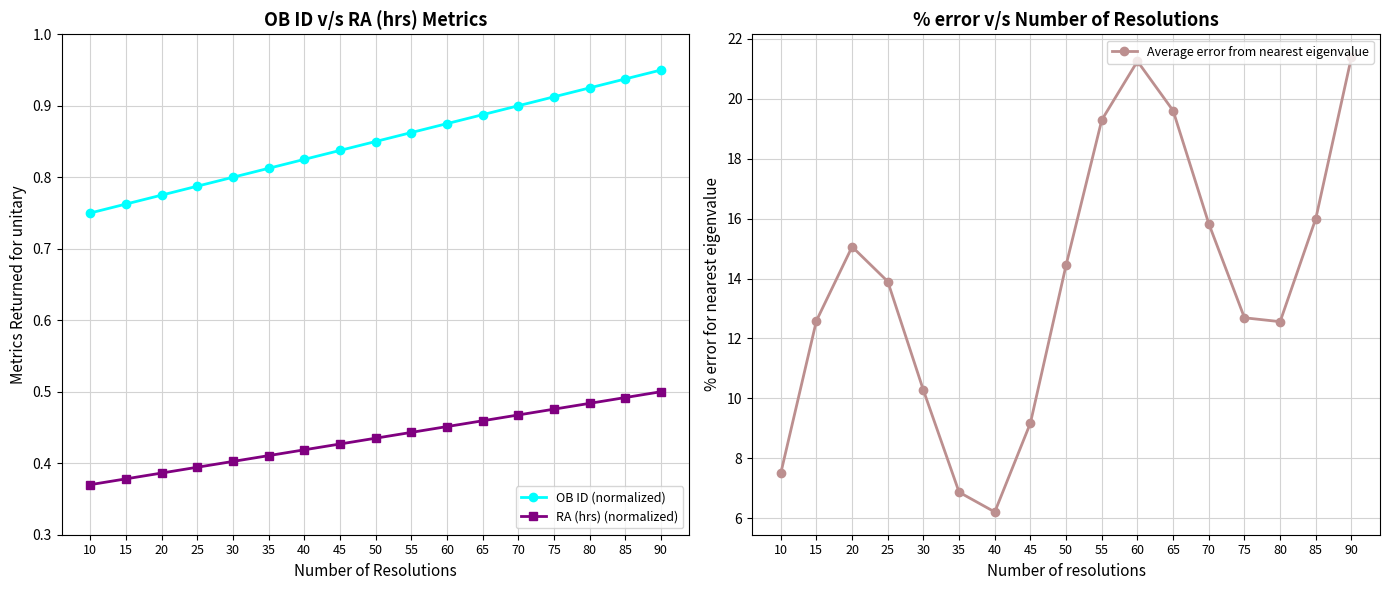

True or false: OB ID (normalized) and RA (hrs) (normalized) cross at least once.

False